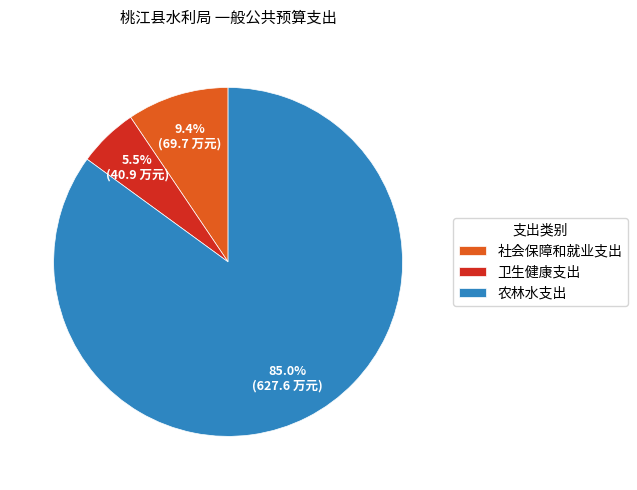

To the nearest percent, what is the combined percentage of 农林水支出 and 卫生健康支出?

91%